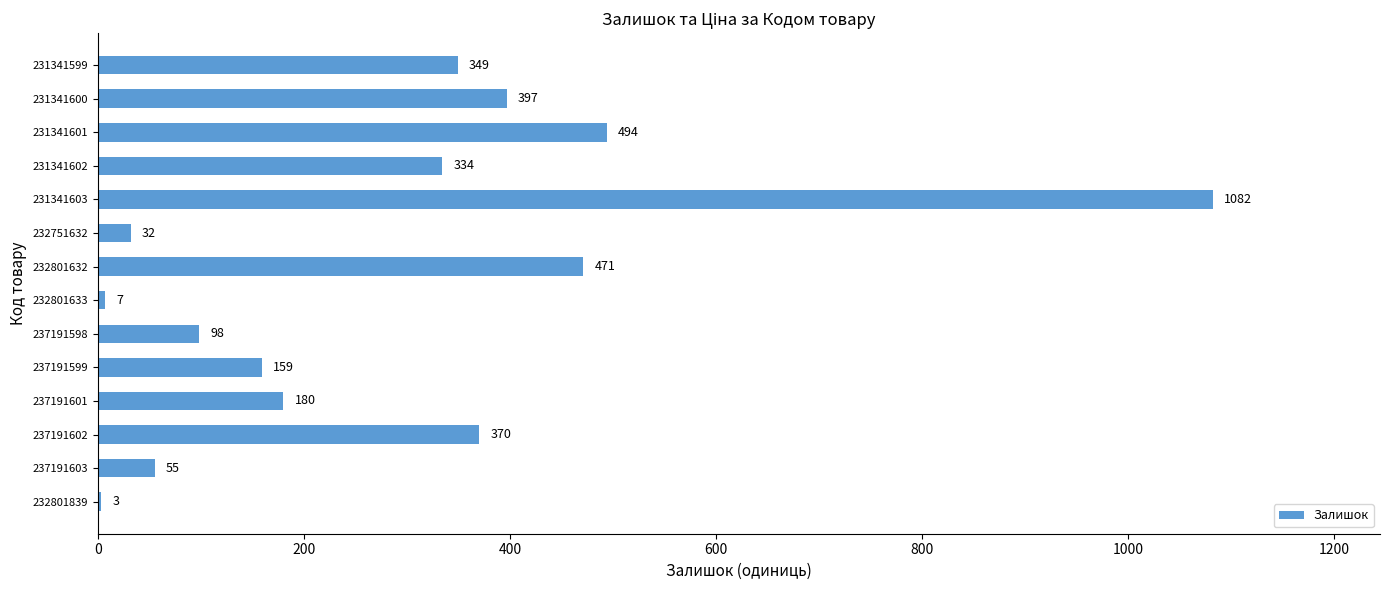

What is the average value?

288